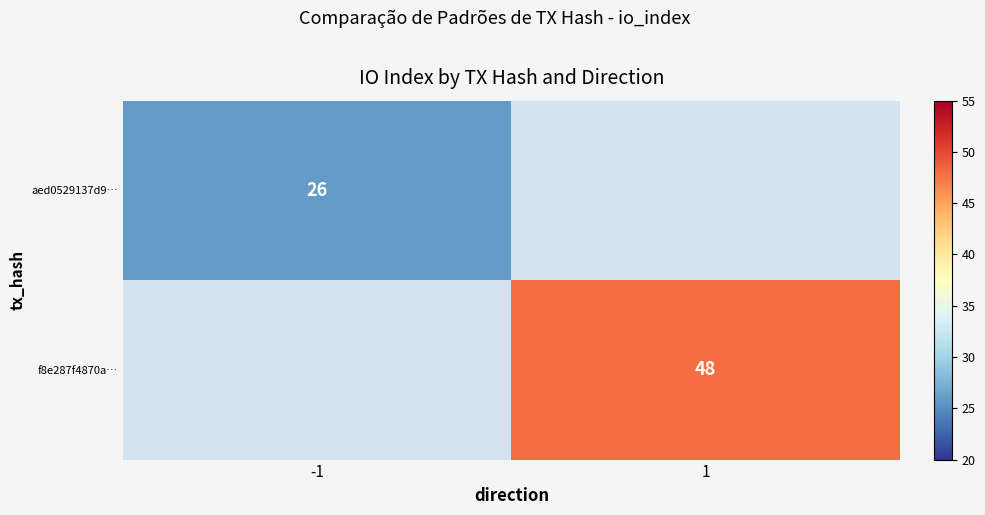

The value of aed0529137d9… at -1 is 16.5. True or false?

False